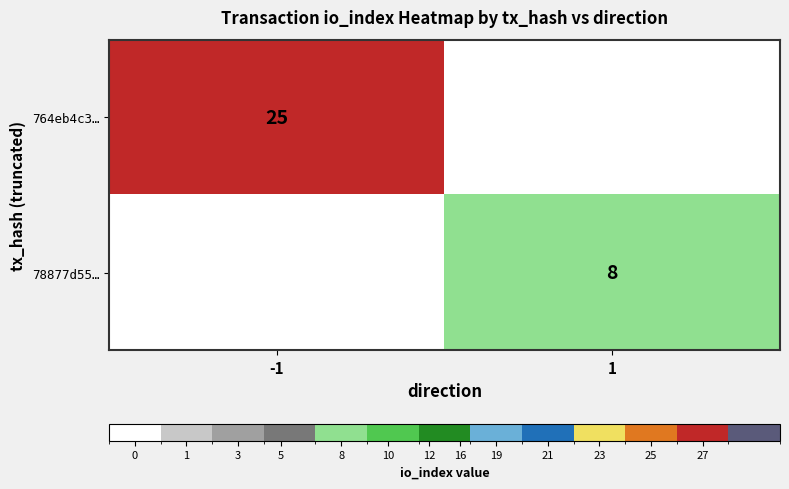

What is the total value across all series at -1?

25